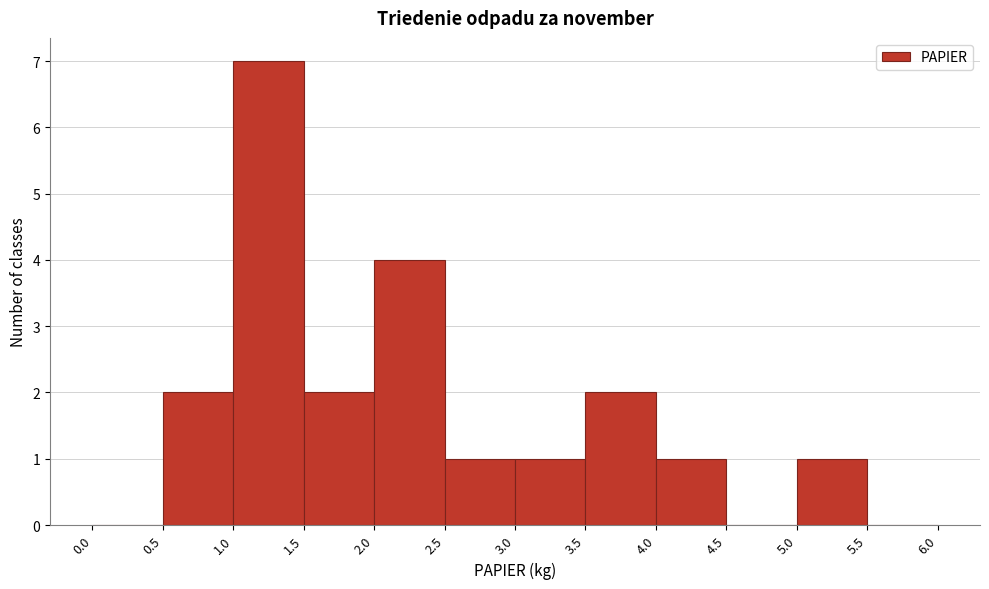

How tall is the bar that spans 5.0 to 5.5 on the x-axis? The values are not printed on the chart, so give them approximately, as read against the axis.

1